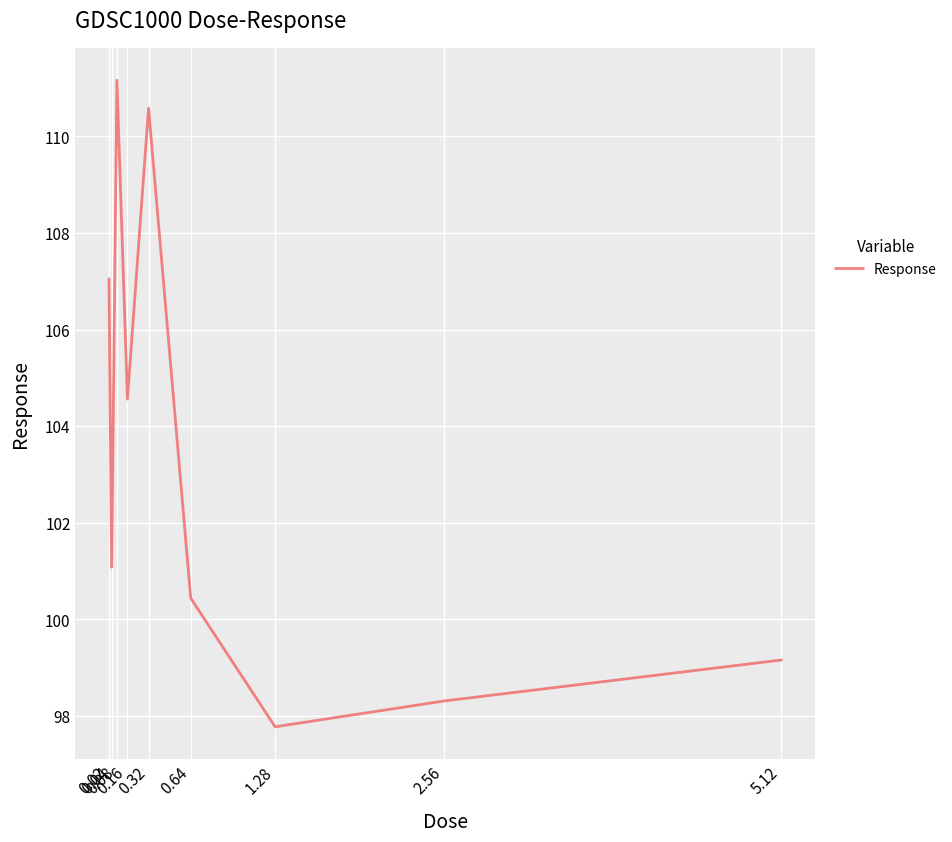

What is the difference between the values at 0.32 and 0.02?

3.5